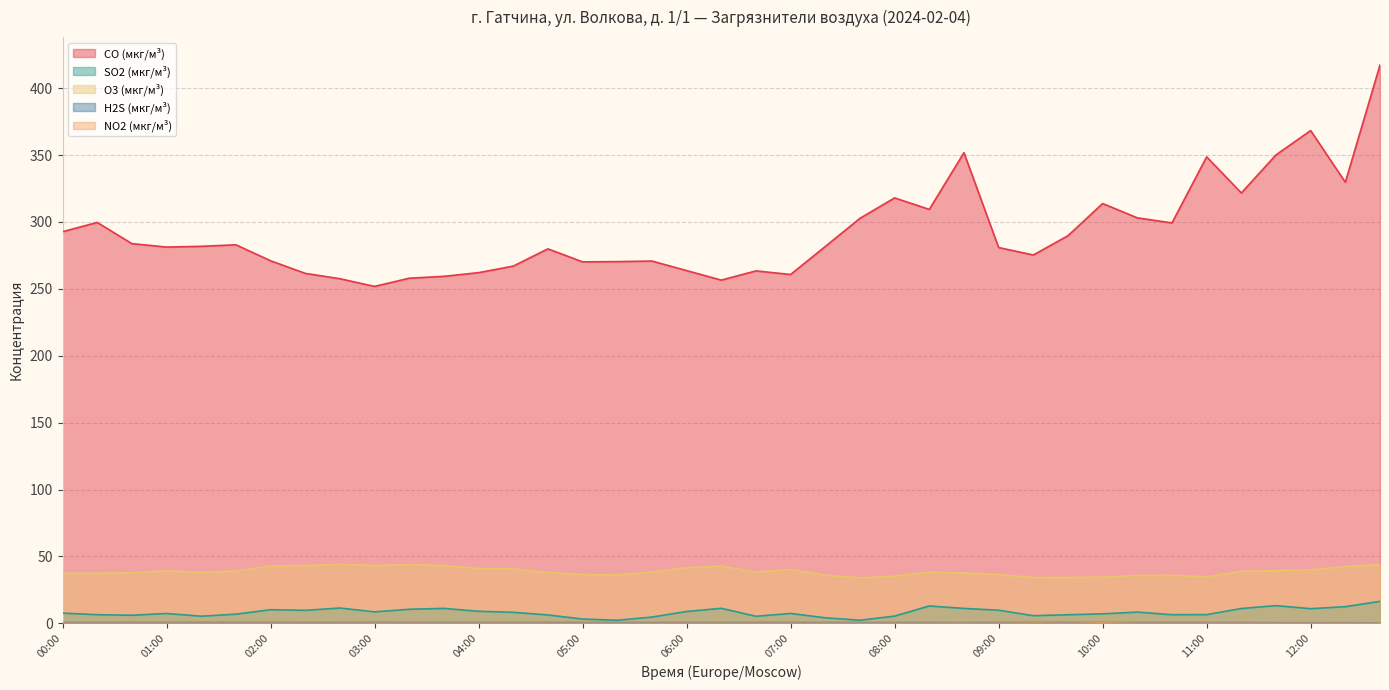

Count the number of categories in the chart.

39